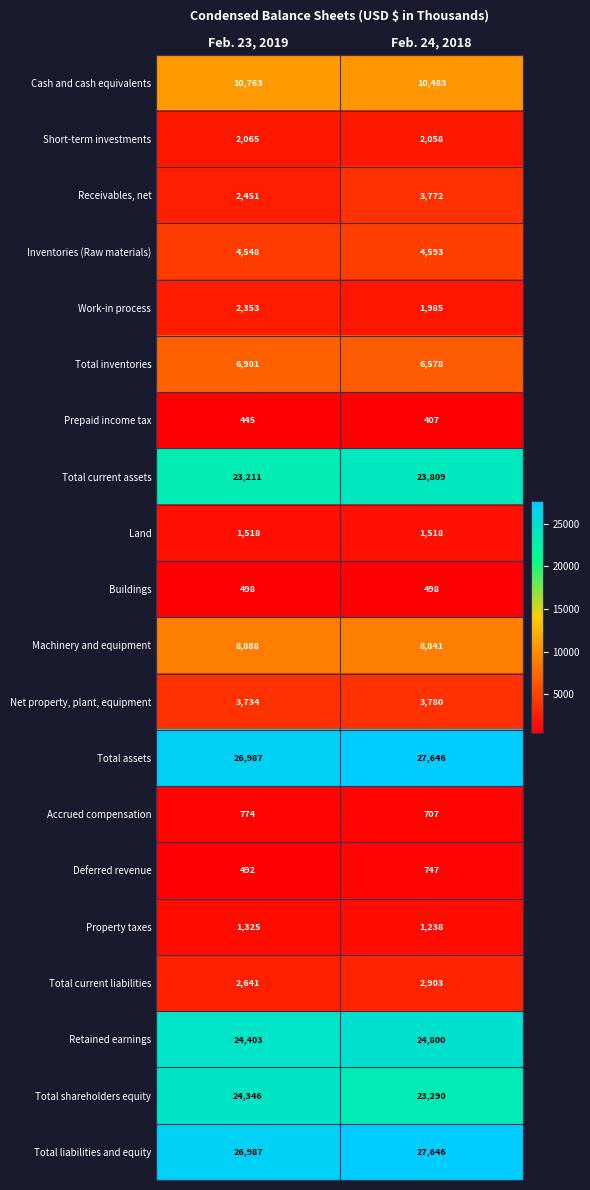

What is the average value of the Net property, plant, equipment series?

3757